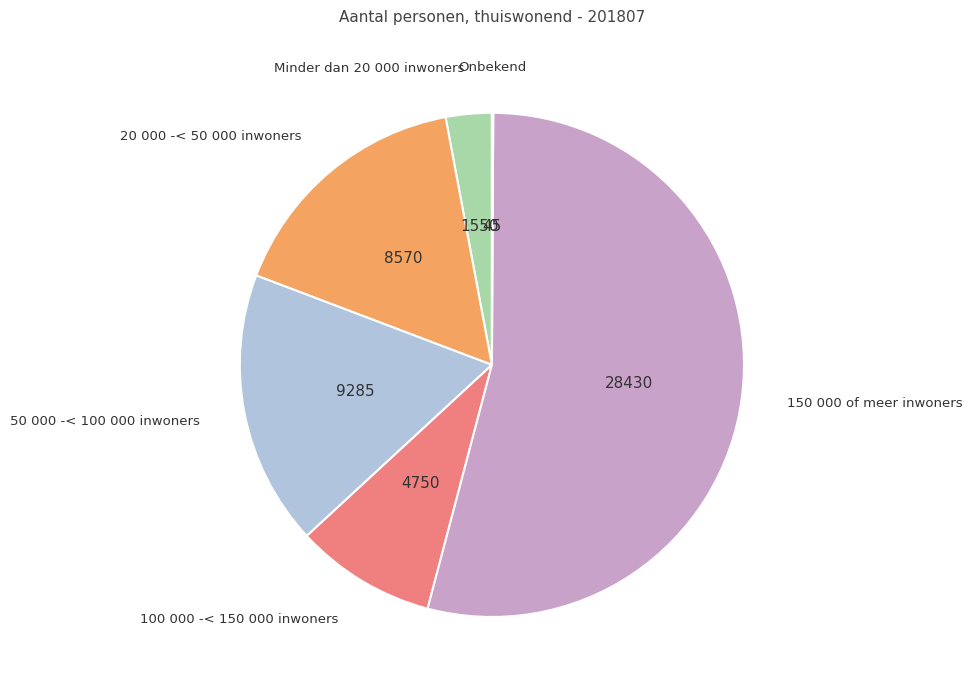

Is there any slice that represents more than half of the pie?

Yes